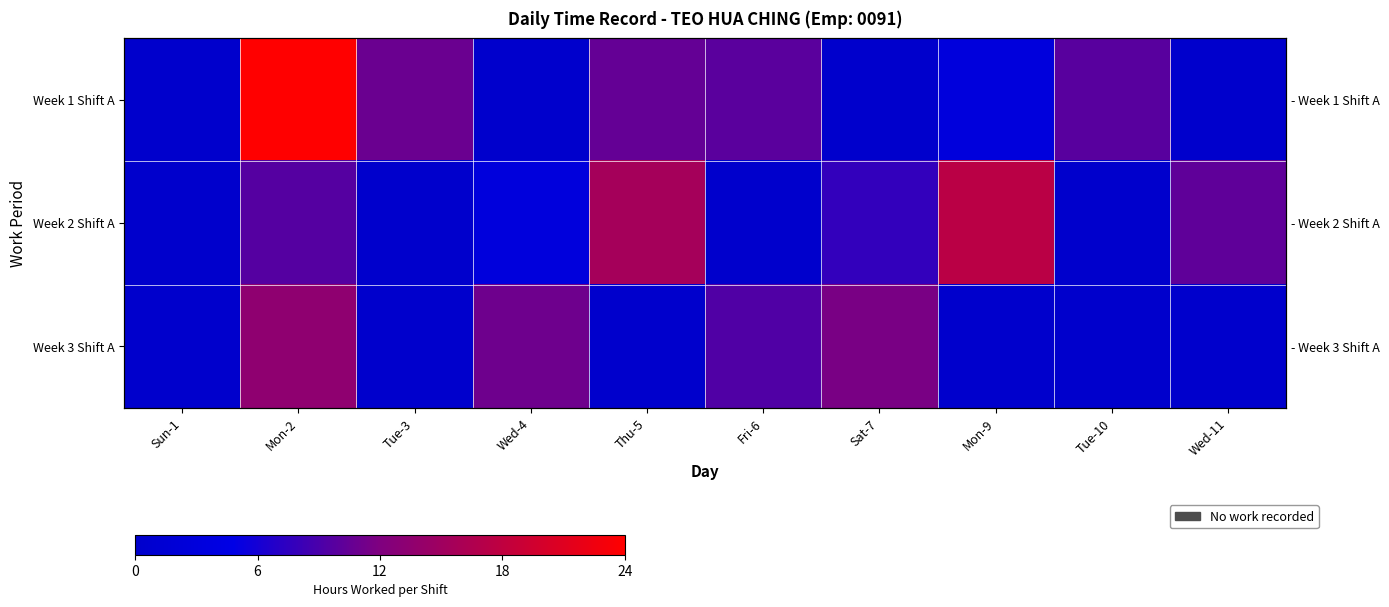

Which series has the largest total across all categories?

Week 1 Shift A